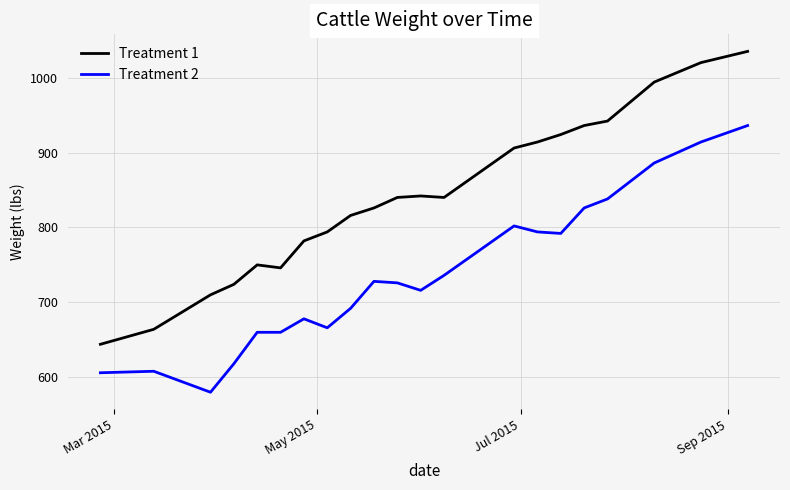

At how many categories does at least one series exceed 832?

11